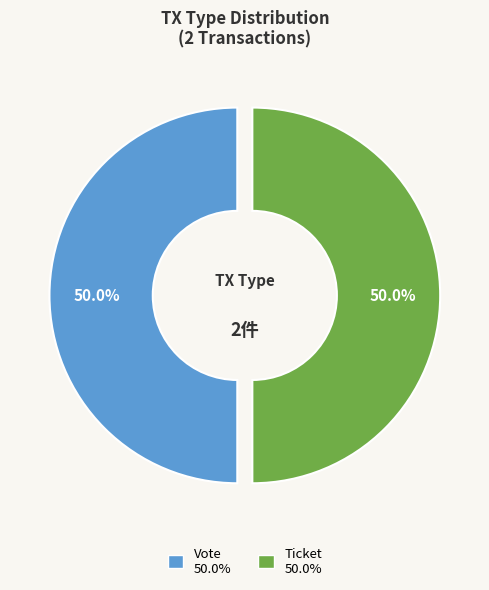

To the nearest percent, what is the difference between the largest and smallest slice percentages?

0%